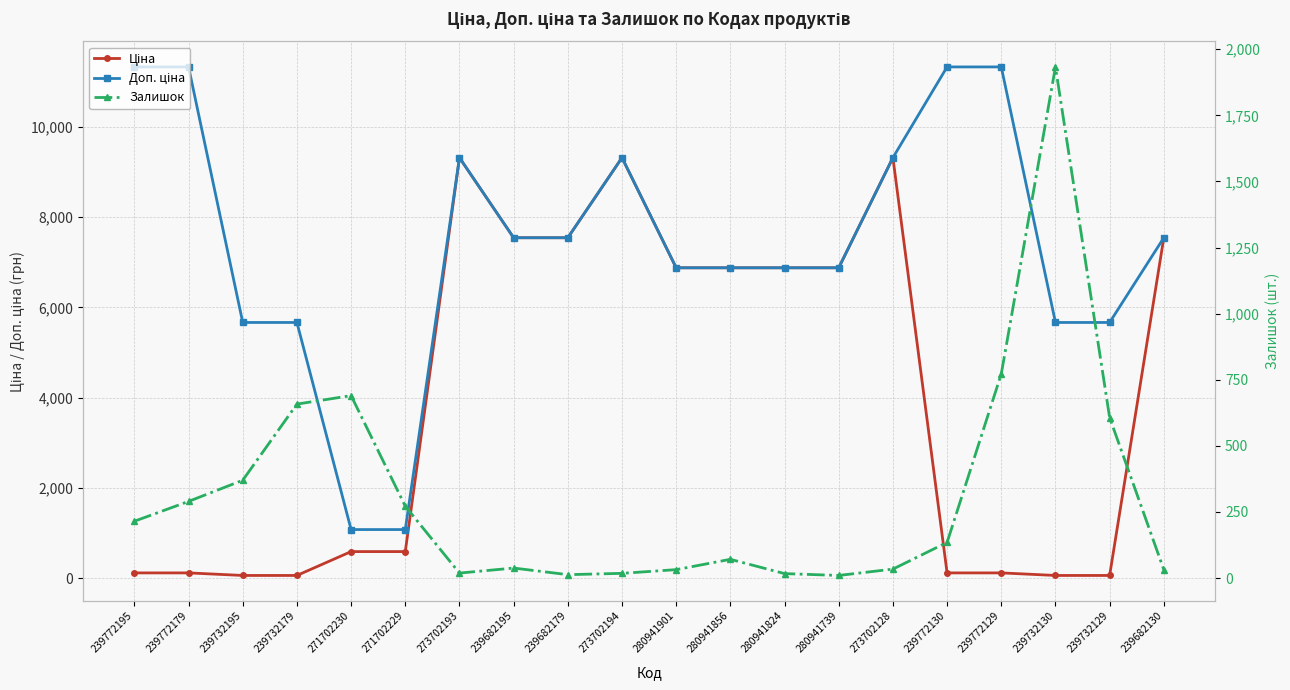

Where is Залишок nearest to the value 971?

239772129